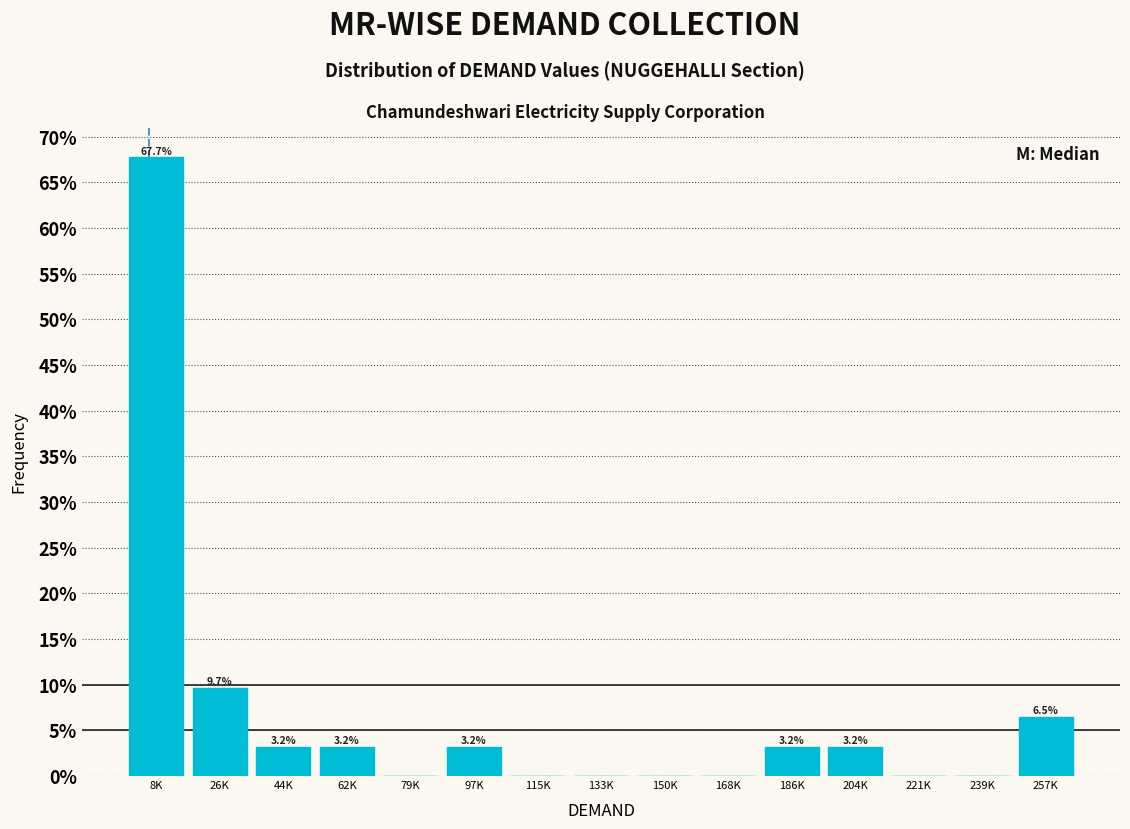

Approximately how many times larger is the value at 257K compared to 204K?

2.0